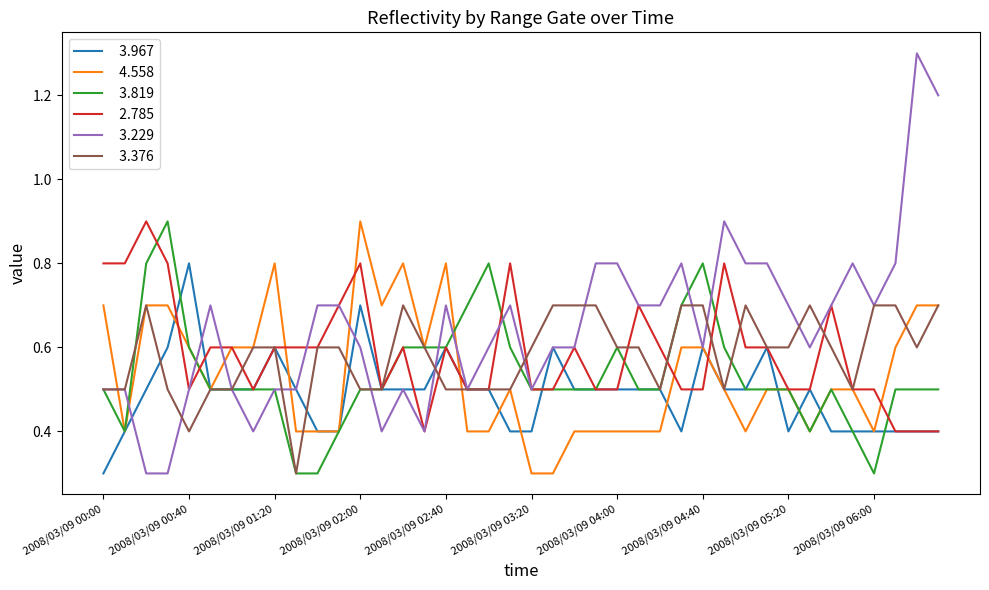

What is the maximum value shown in the chart?

1.3